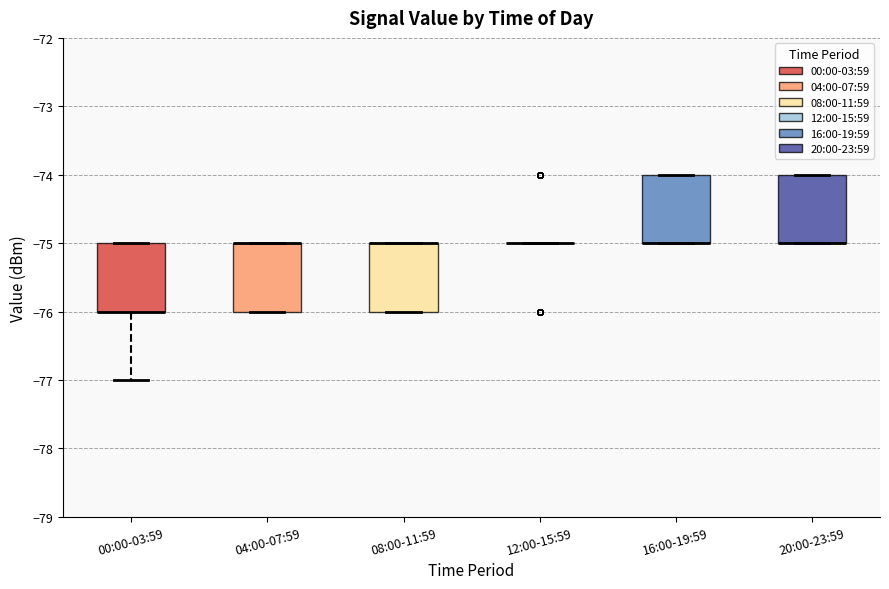

Reading left to right, transcribe this box plot: for each box, give where its median line is, the range the box spans, and where its two whiskers end, as read against the y-axis. The values are not printed on the chart, so give them approximately, as read against the axis.

00:00-03:59: median -76 (drawn on the box's lower edge), box -76 to -75, whiskers -77 to -75
04:00-07:59: median -75 (drawn on the box's upper edge), box -76 to -75, whiskers -76 to -75
08:00-11:59: median -75 (drawn on the box's upper edge), box -76 to -75, whiskers -76 to -75
12:00-15:59: box collapsed to a line at -75, whiskers -75 to -75
16:00-19:59: median -75 (drawn on the box's lower edge), box -75 to -74, whiskers -75 to -74
20:00-23:59: median -75 (drawn on the box's lower edge), box -75 to -74, whiskers -75 to -74